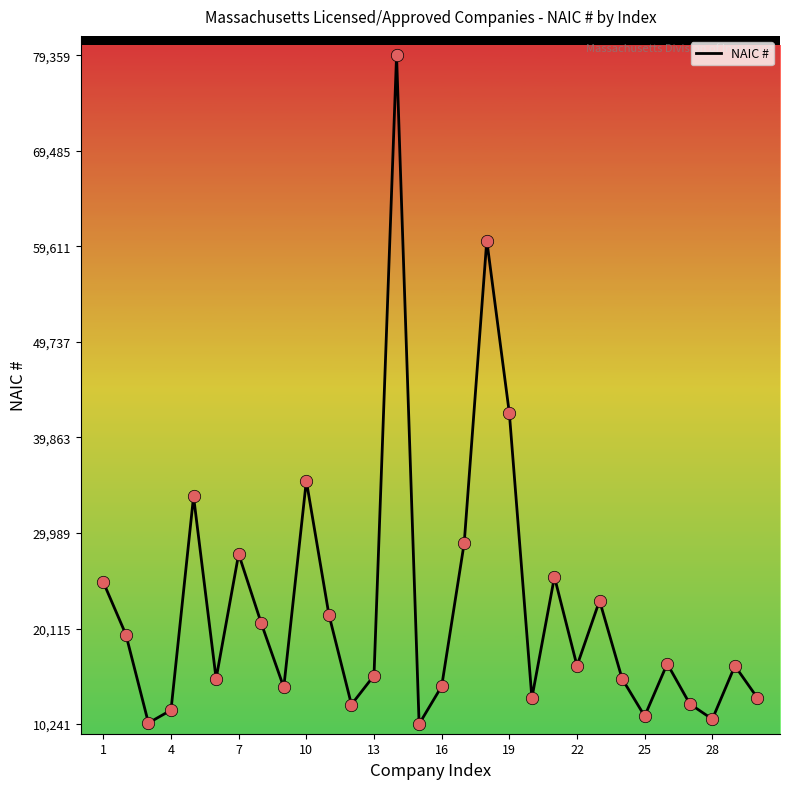

What is the difference between the maximum and minimum values?

69118